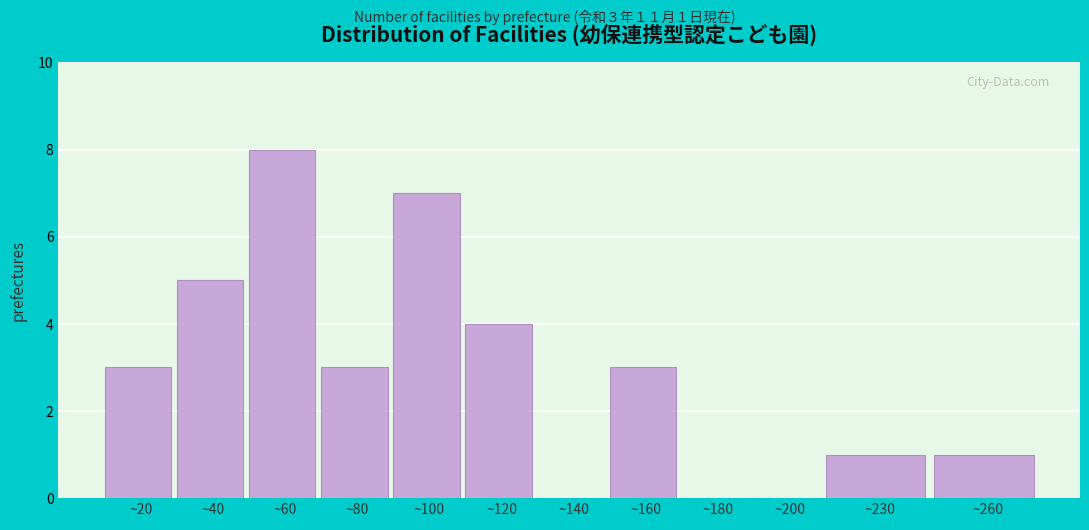

Reading right to left, extract all data points from this chart.

~260=1	~230=1	~200=0	~180=0	~160=3	~140=0	~120=4	~100=7	~80=3	~60=8	~40=5	~20=3